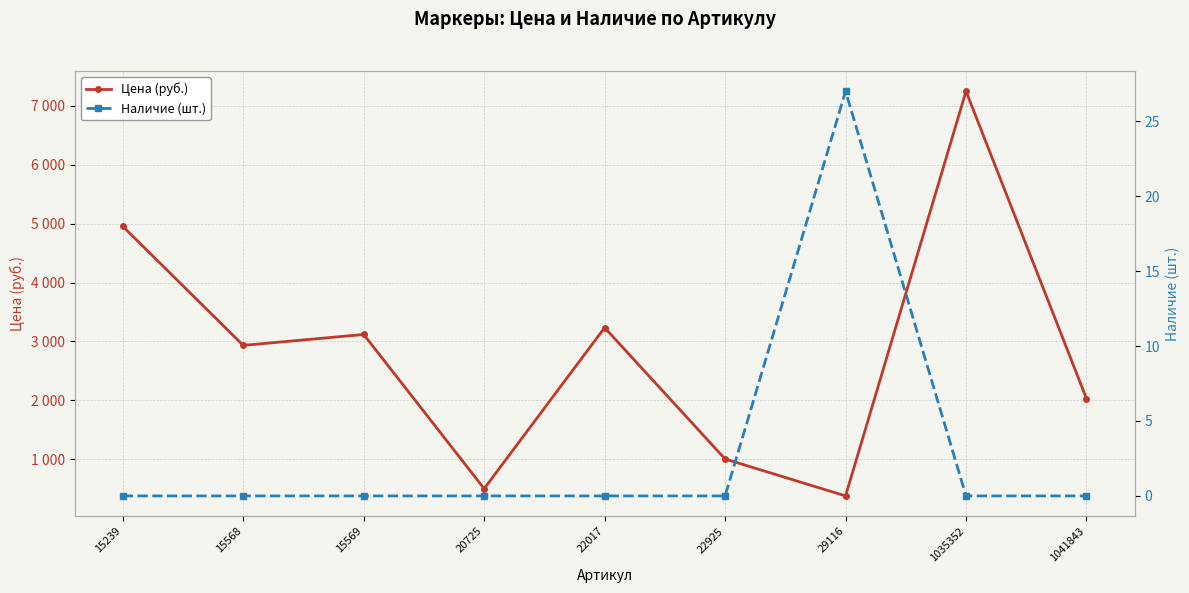

Which label corresponds to the largest value in the chart?

1035352